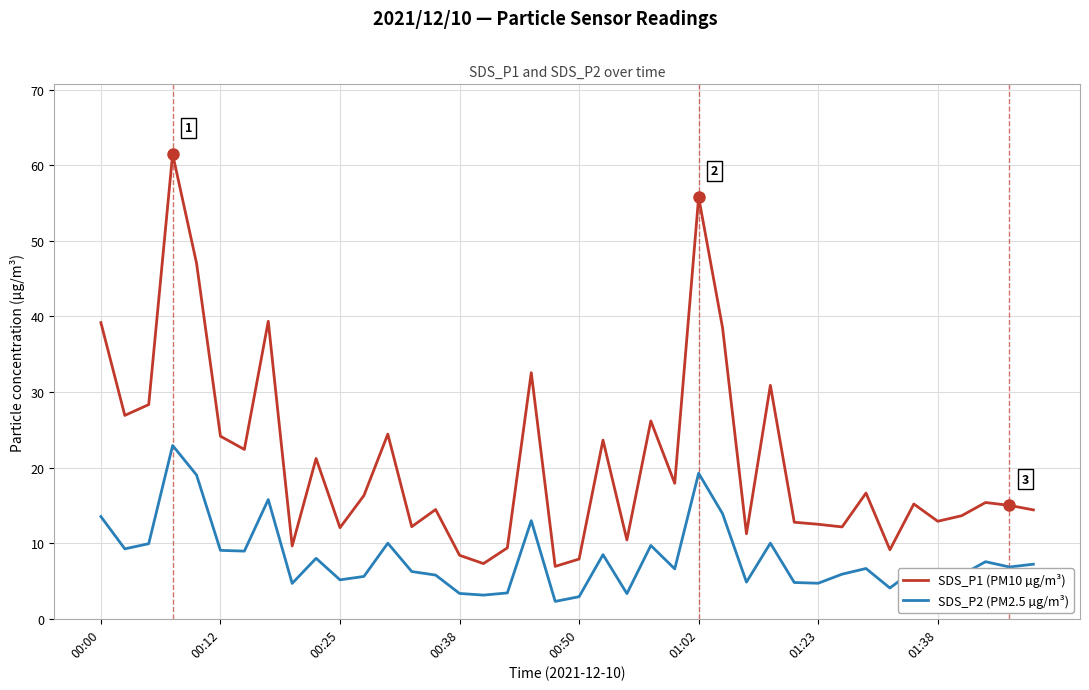

Which series has the largest total across all categories?

SDS_P1 (PM10 µg/m³)